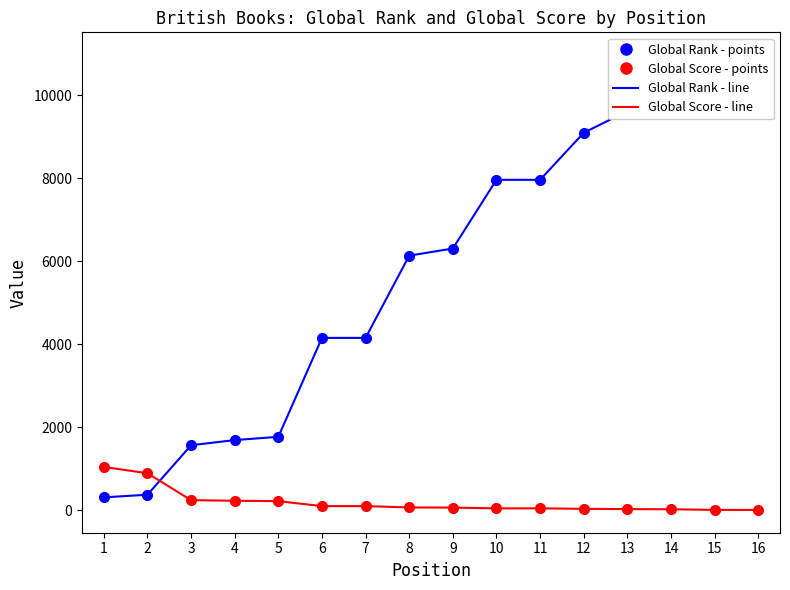

What are all the series names shown in the legend?

Global Rank (line), Global Rank (points), Global Score (line), Global Score (points)